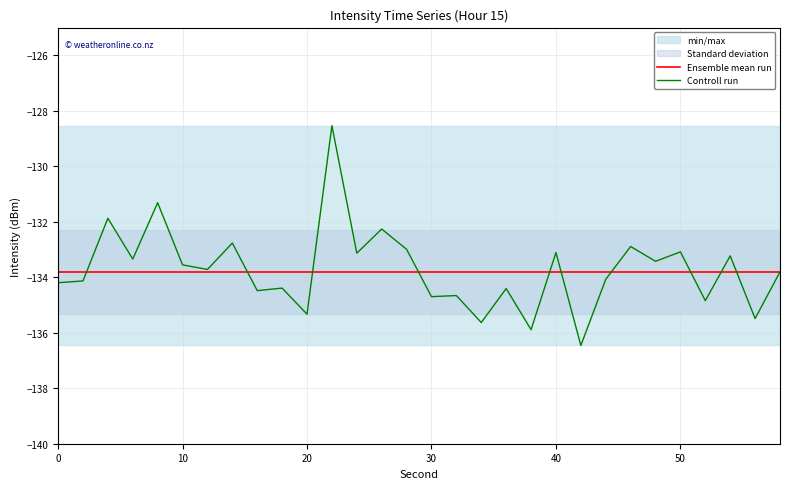

What is the minimum value for Controll run?

-136.5